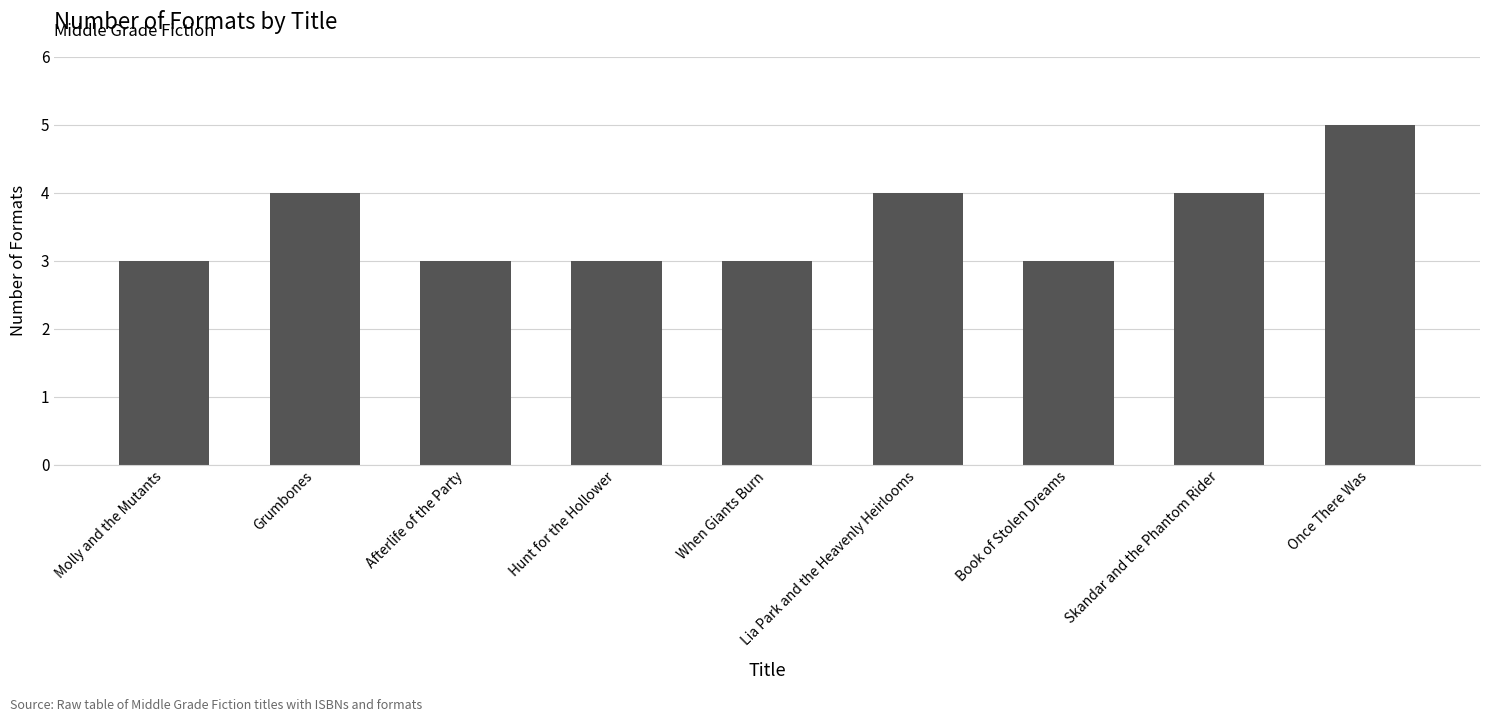

What value does the data have at When Giants Burn?

3